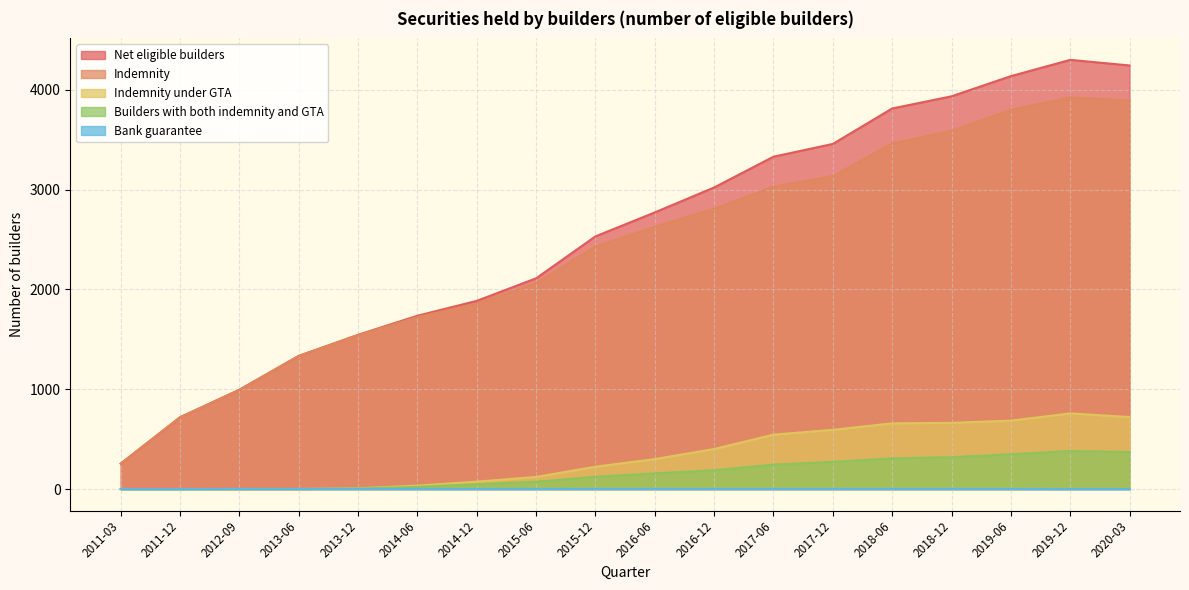

What are all the series names shown in the legend?

Net eligible builders, Indemnity, Indemnity under GTA, Builders with both indemnity and GTA, Bank guarantee